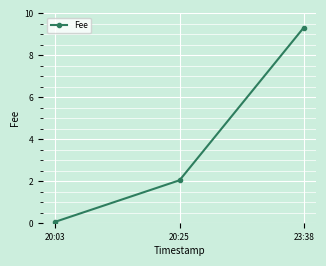

What is the average value?

3.8